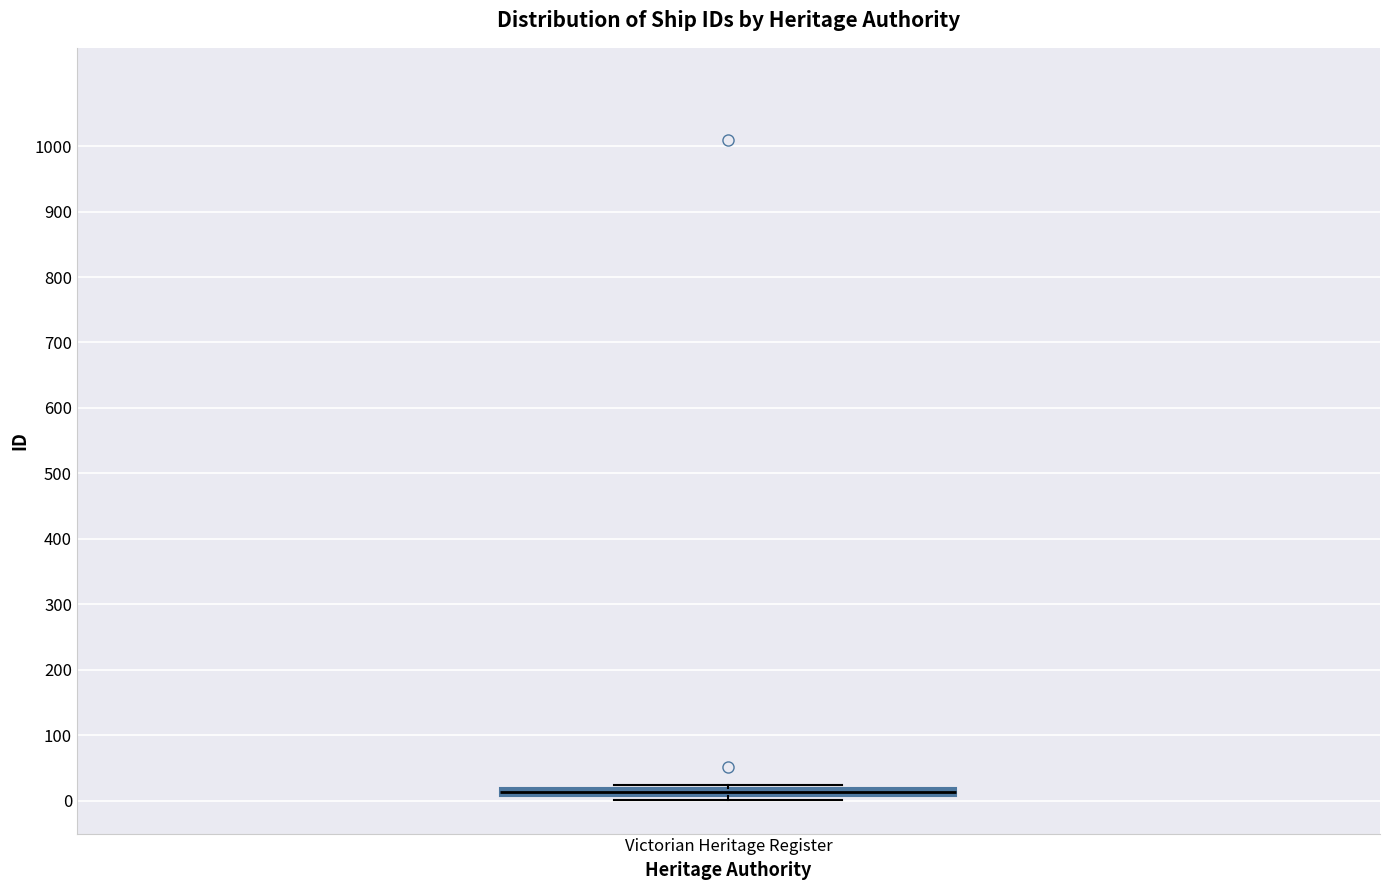

Where is the upper edge of the box for Victorian Heritage Register on the y-axis? The values are not printed on the chart, so give them approximately, as read against the axis.

20